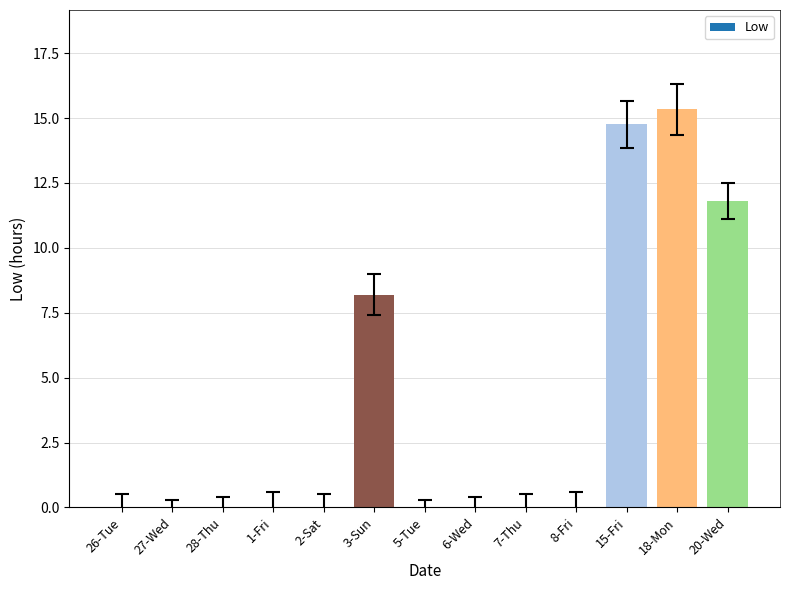

Is it true that the value at 27-Wed is 0.0?

True